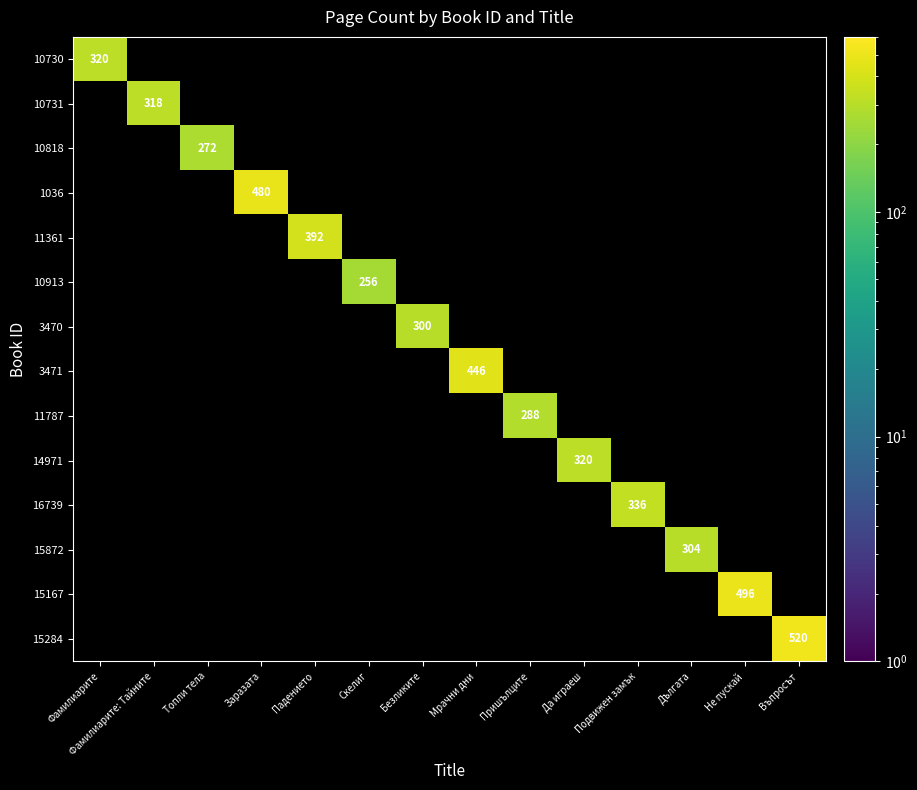

Between Дългата and Топли тела, which is larger?

Дългата